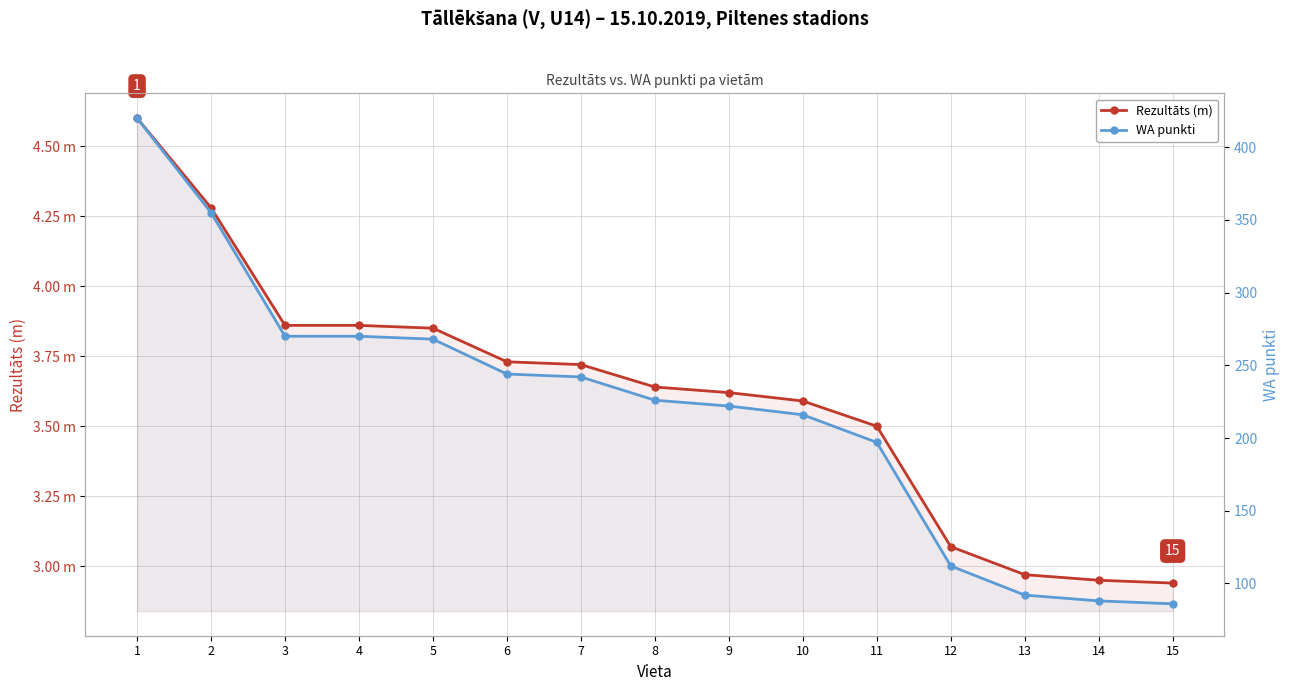

What is the average value of the WA punkti series?

220.5